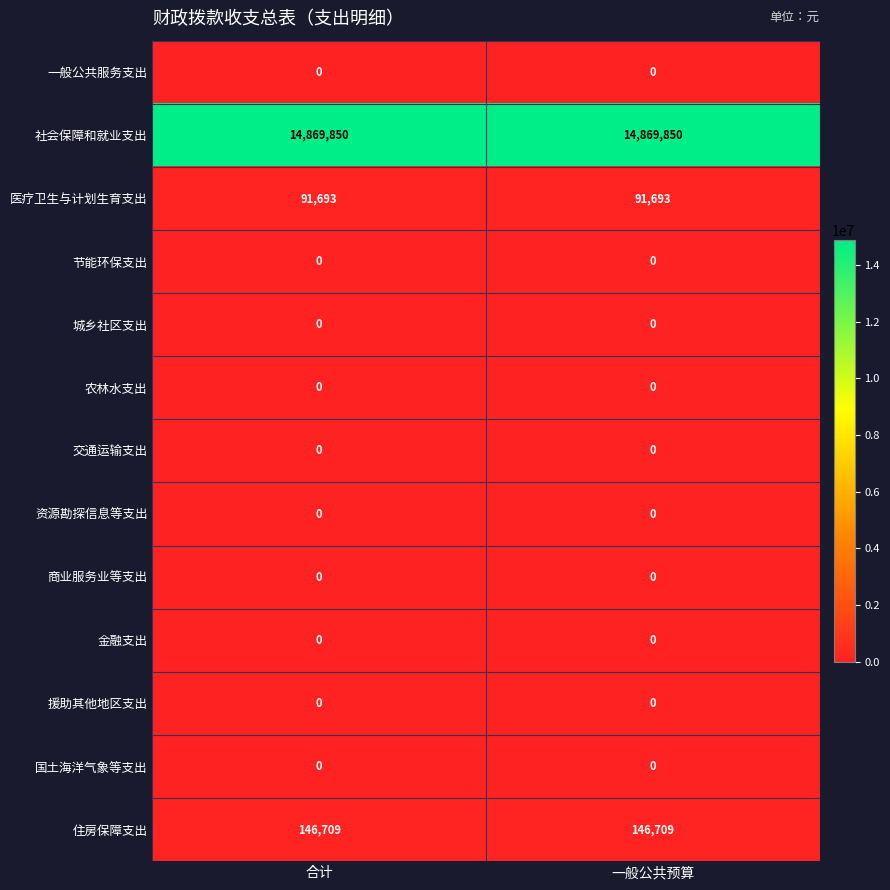

At how many categories does at least one series exceed 3341017?

2